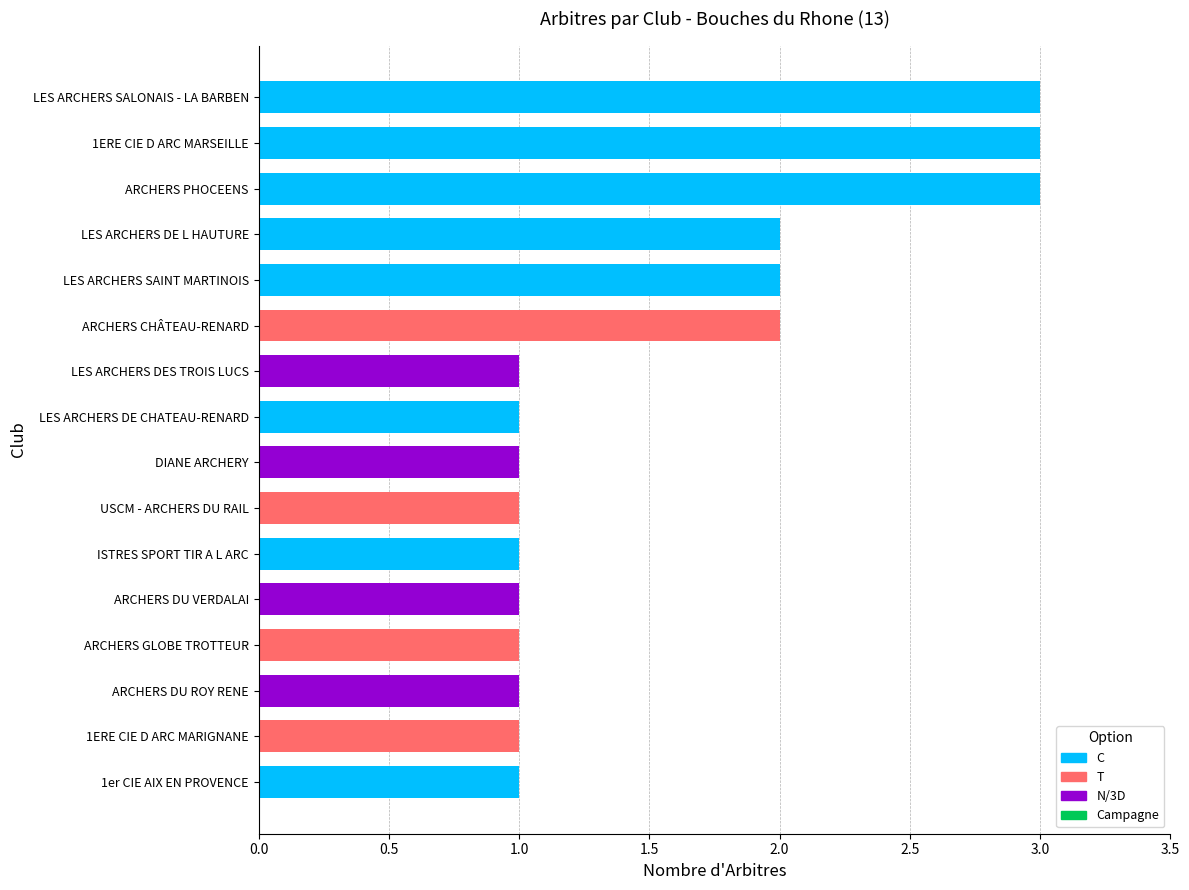

Is it true that the value at club_counts is 0?

False